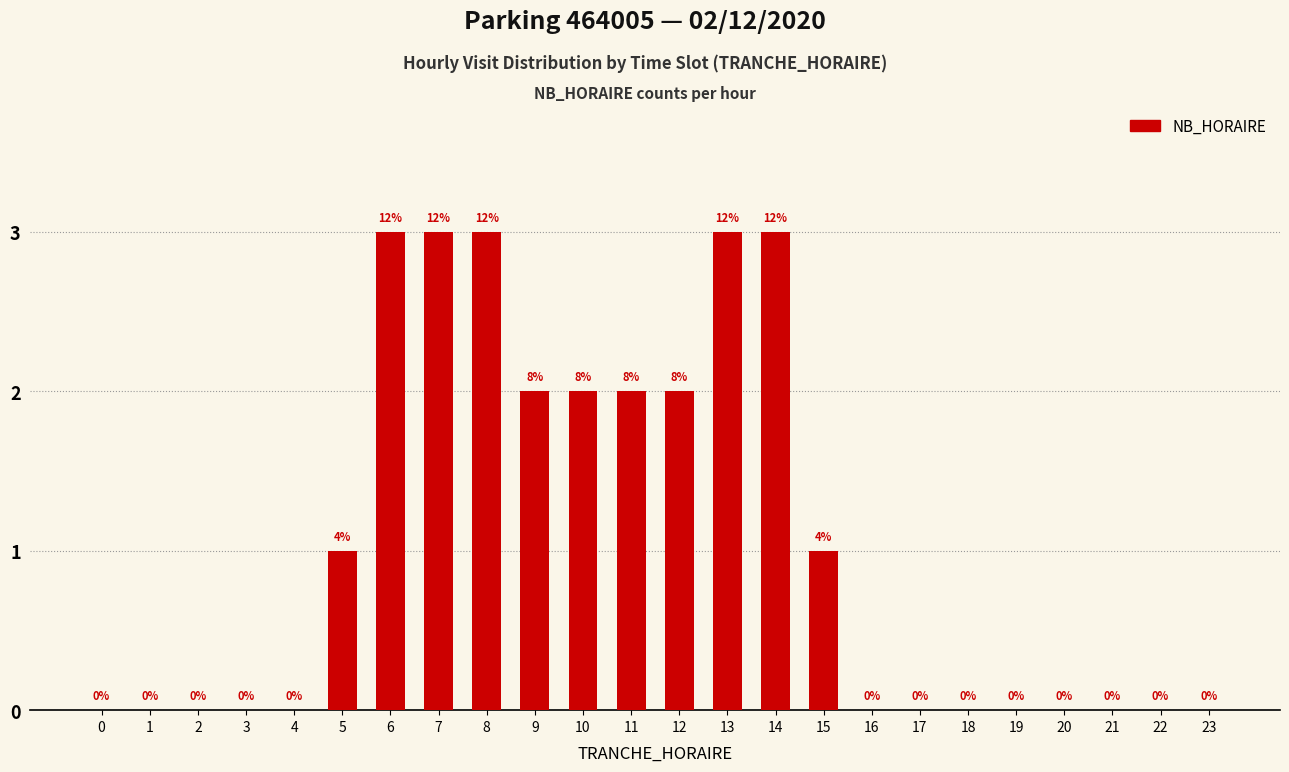

Reading left to right, extract all data points from this chart.

0=0	1=0	2=0	3=0	4=0	5=1	6=3	7=3	8=3	9=2	10=2	11=2	12=2	13=3	14=3	15=1	16=0	17=0	18=0	19=0	20=0	21=0	22=0	23=0